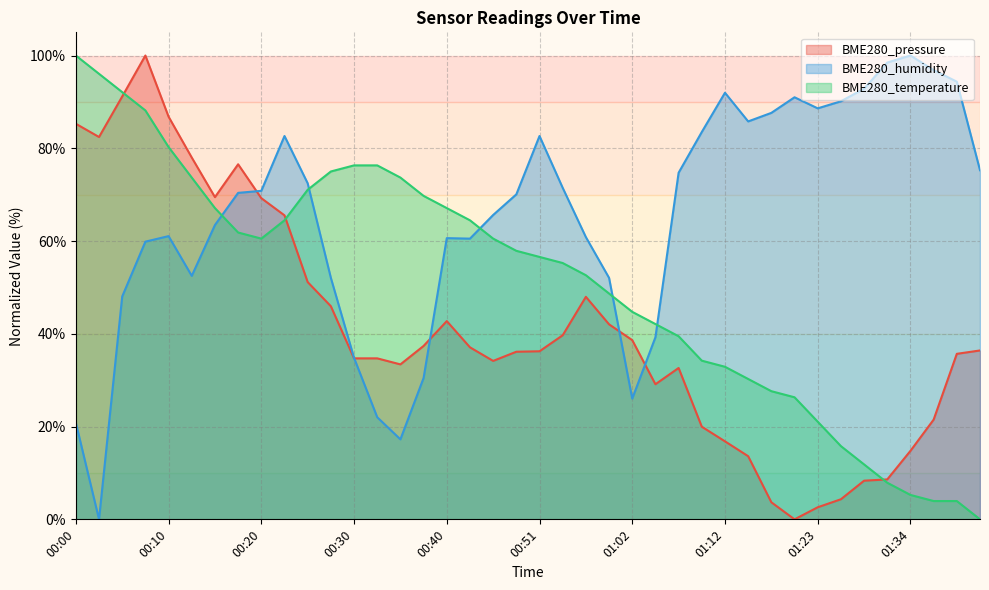

Where does the BME280_humidity series first go above 70?

00:18